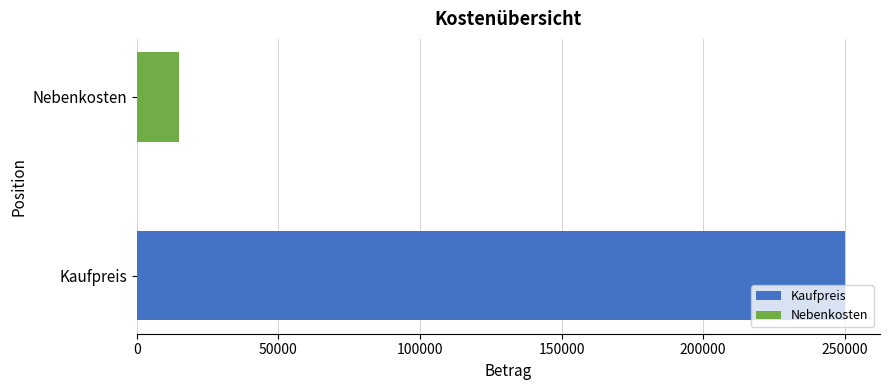

What is the lowest value of the Kaufpreis series?

250000